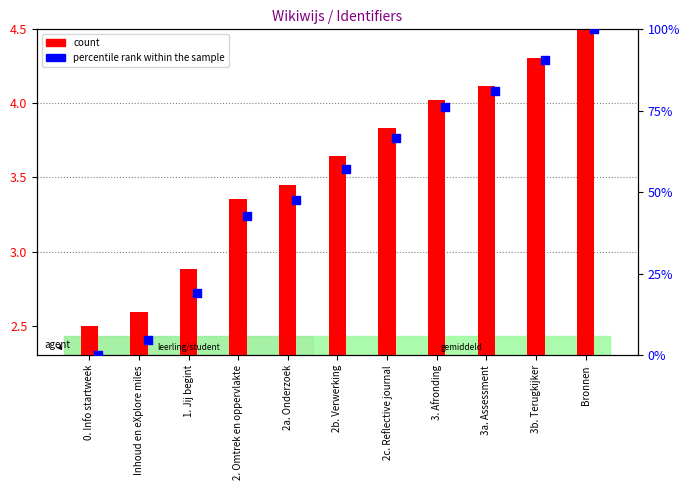

Which series contains the lowest Y value?

percentile rank within the sample